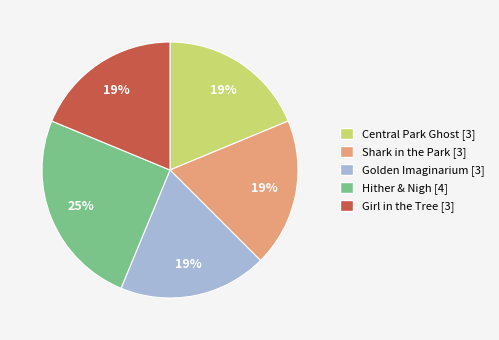

What percentage is the Girl in the Tree slice, to the nearest percent?

19%